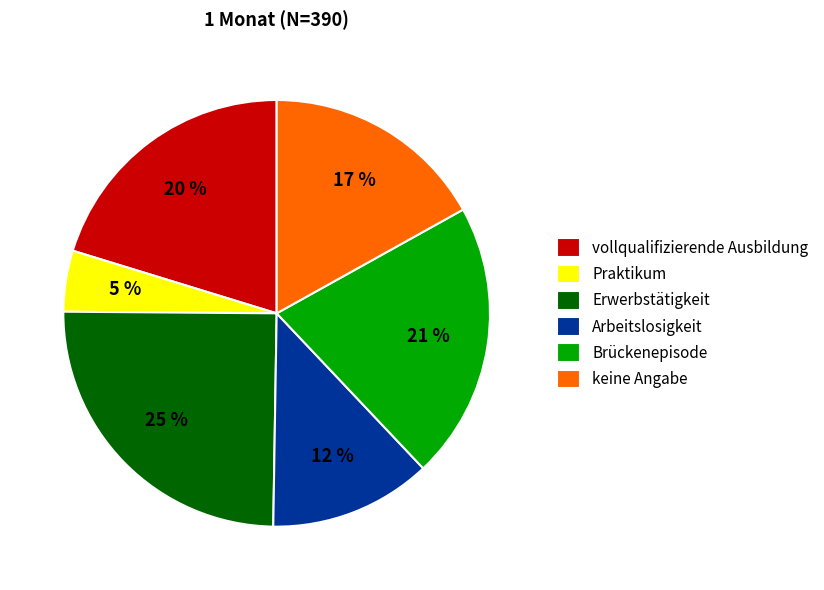

The Arbeitslosigkeit slice represents 12% of the pie. True or false?

True